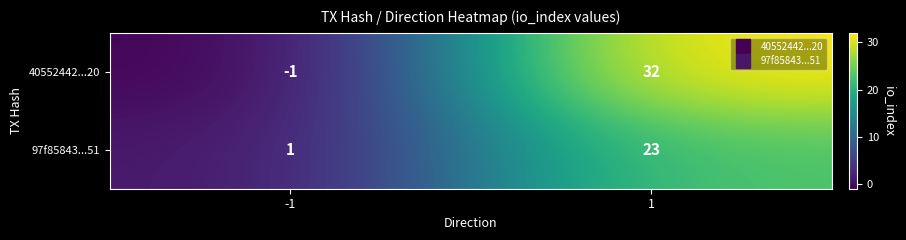

Is it true that 40552442...20 equals 32 at 1?

True